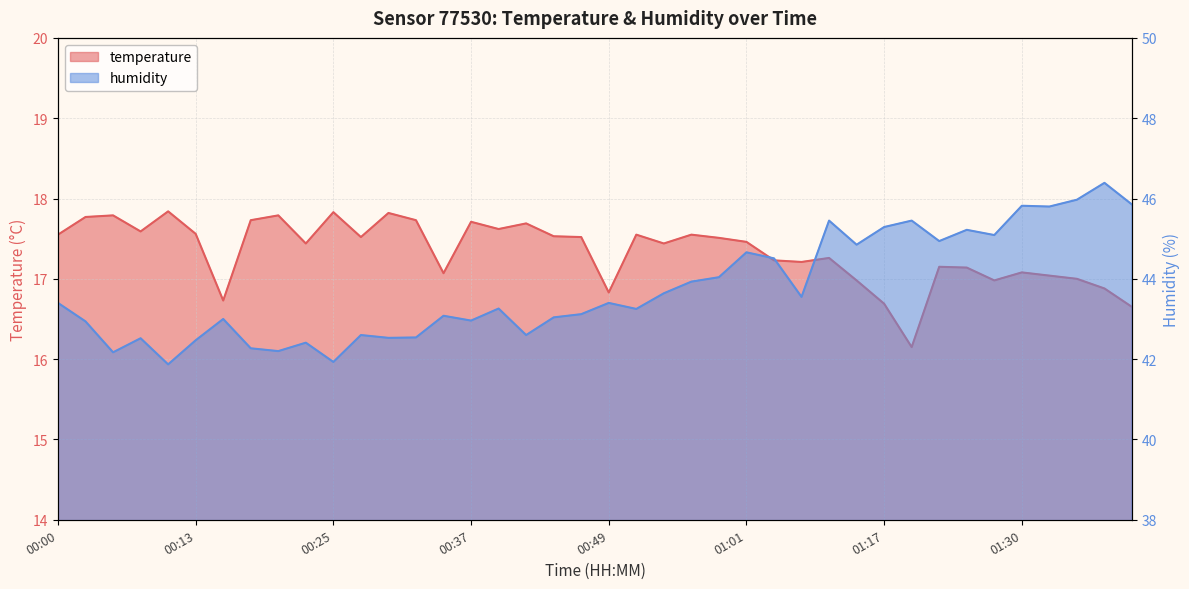

Is the value of temperature at 01:20 greater than the value of humidity at 01:37?

No